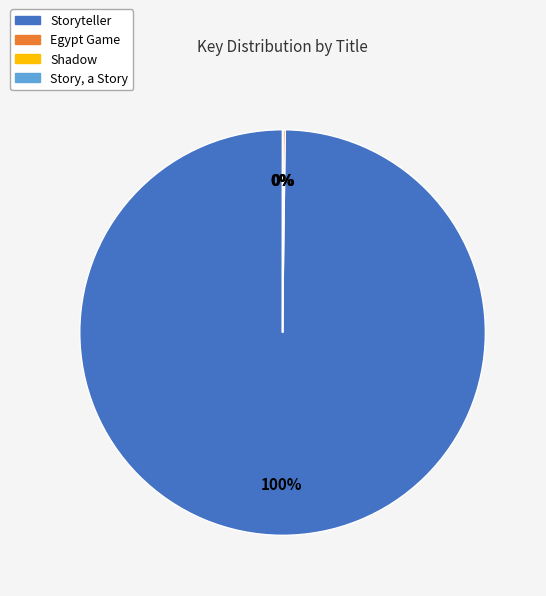

What is the largest slice in the pie chart?

Storyteller